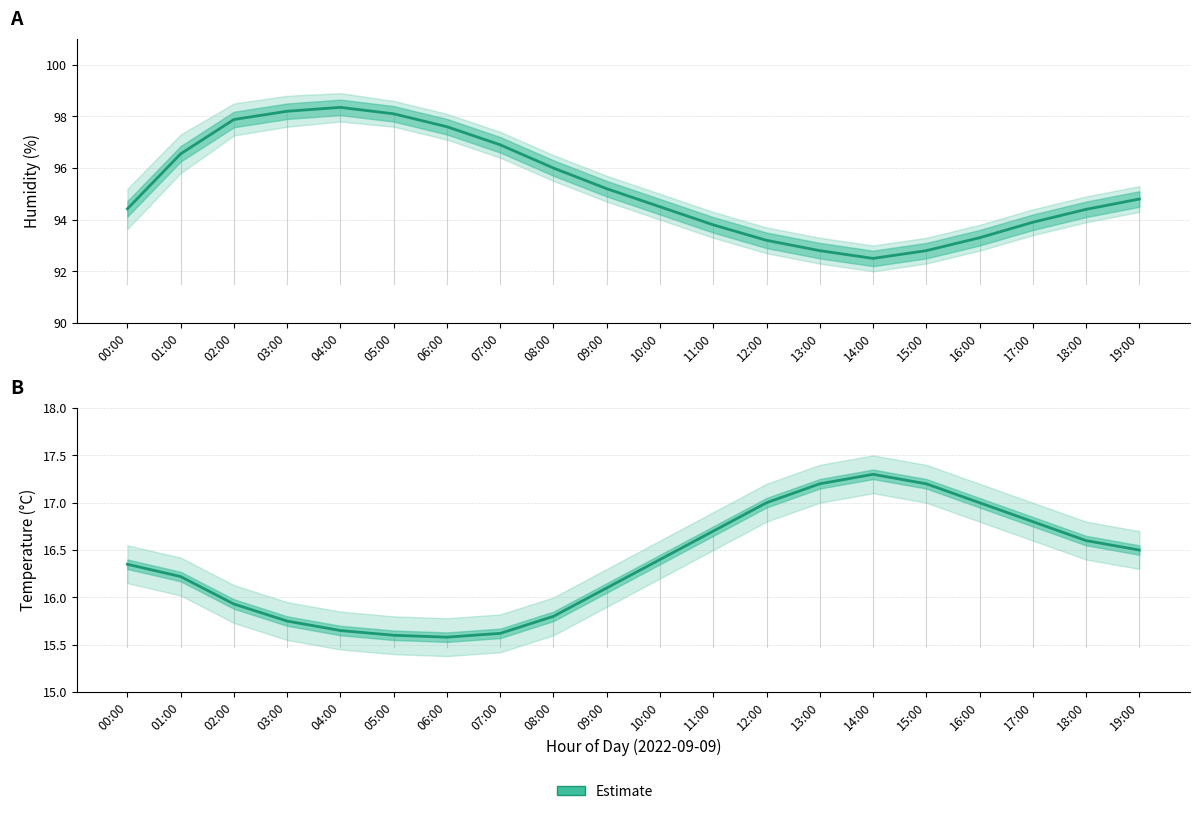

At which label does the data first exceed 16?

00:00